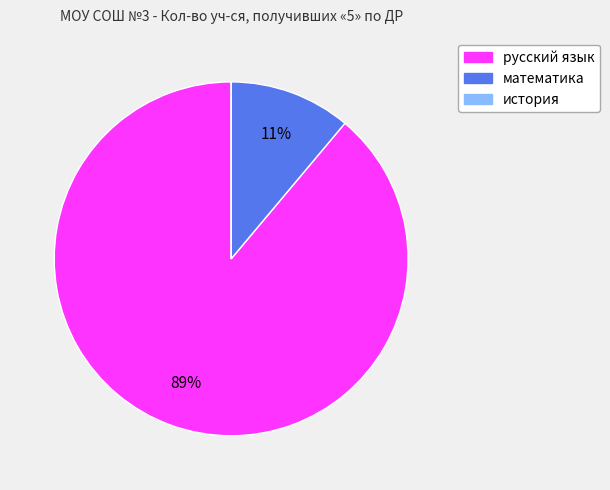

Is русский язык the majority of the pie?

Yes